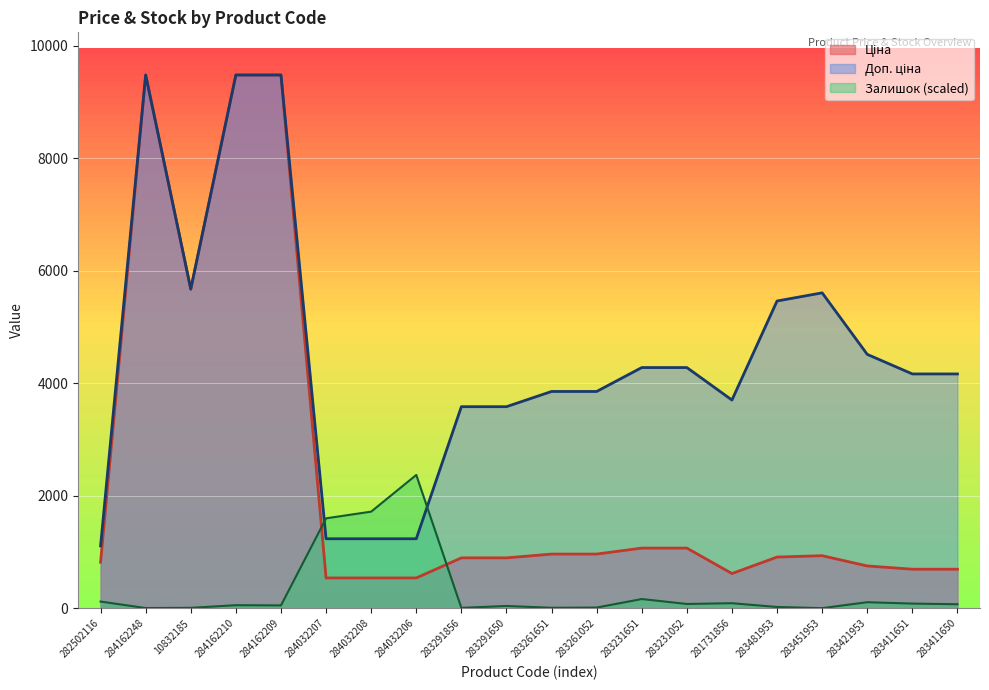

What is the value of the Доп. ціна point at the 7th from the left?

1235.4